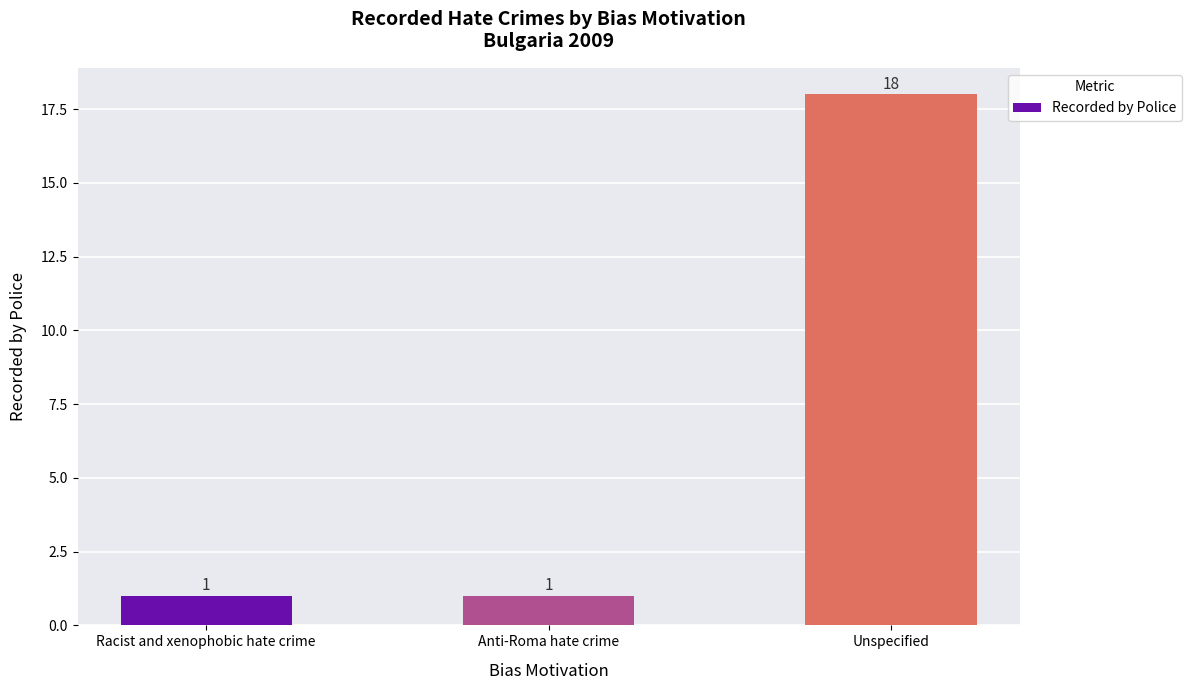

True or false: the data shows 2 at Racist and xenophobic hate crime.

False